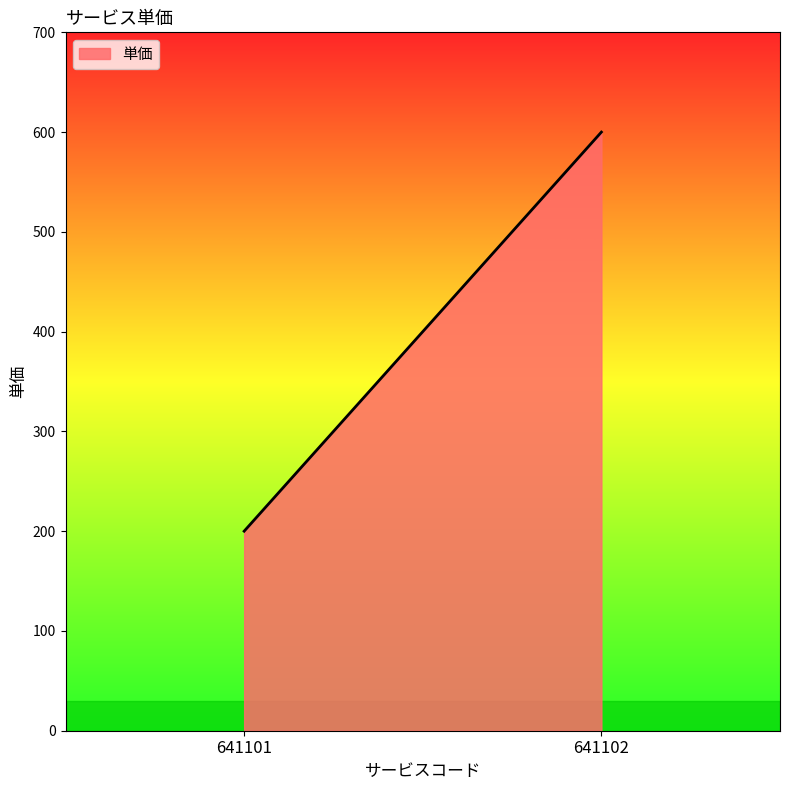

How many series are shown in this chart?

1